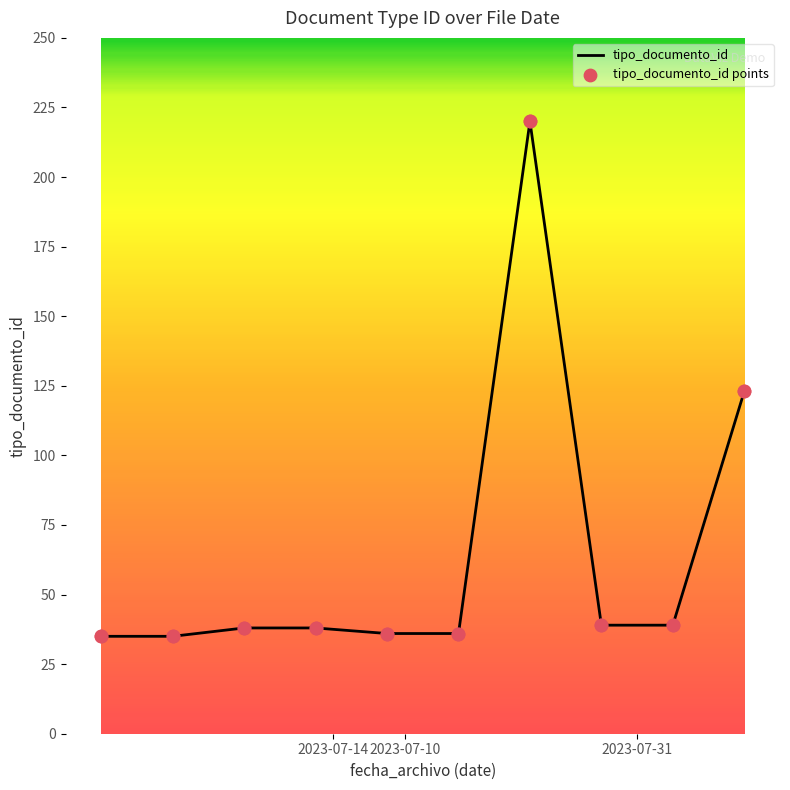

What is the maximum value shown in the chart?

220